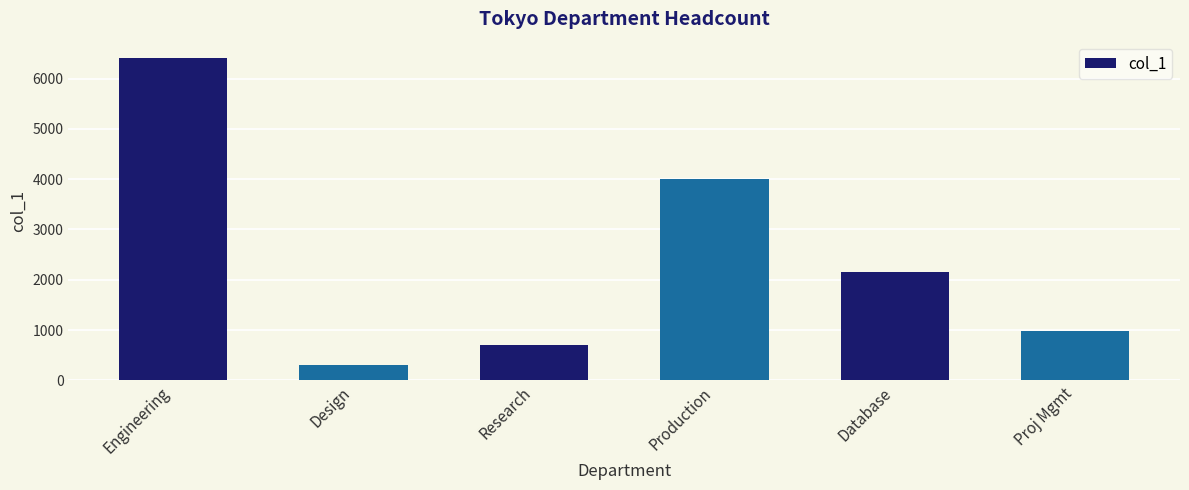

The value at Research is 700. True or false?

True